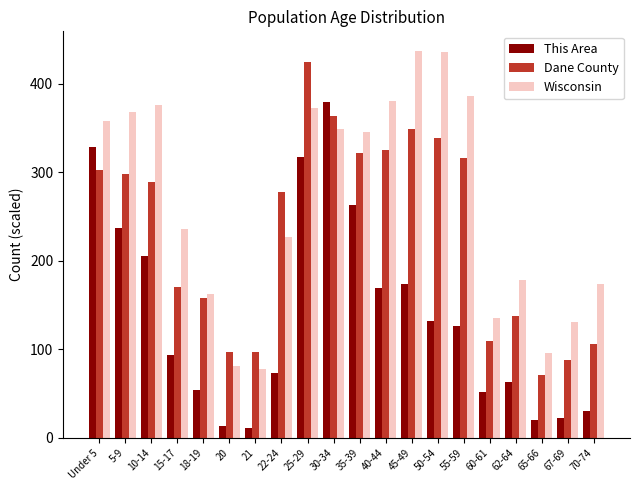

Rank the series at 21 from highest to lowest value.

Dane County, Wisconsin, This Area